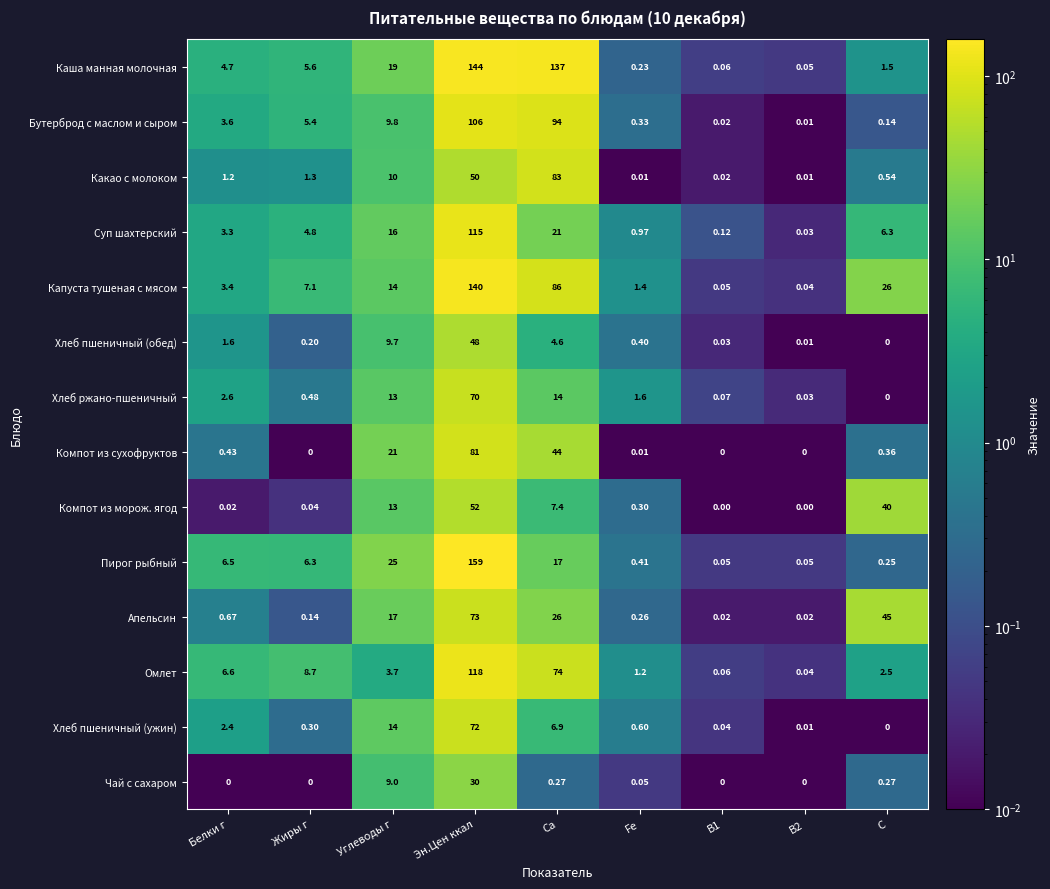

At which label does Капуста тушеная с мясом reach its peak?

Эн.Цен ккал